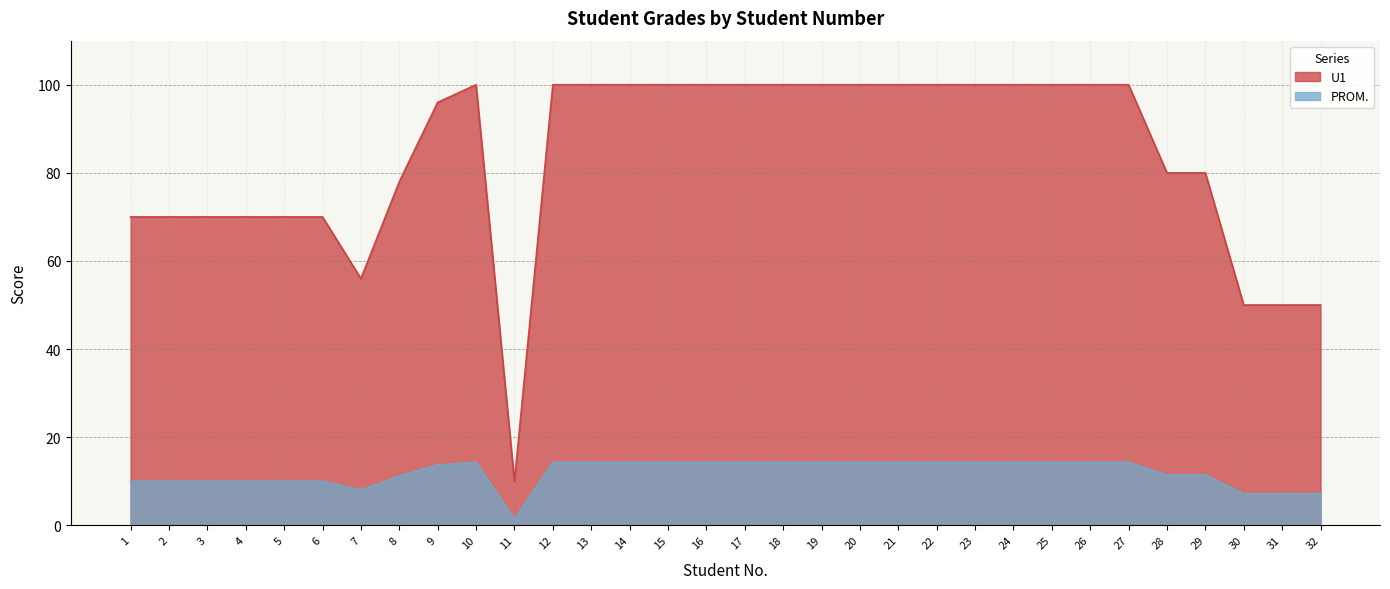

Between 1 and 19, which series saw the biggest shift?

U1